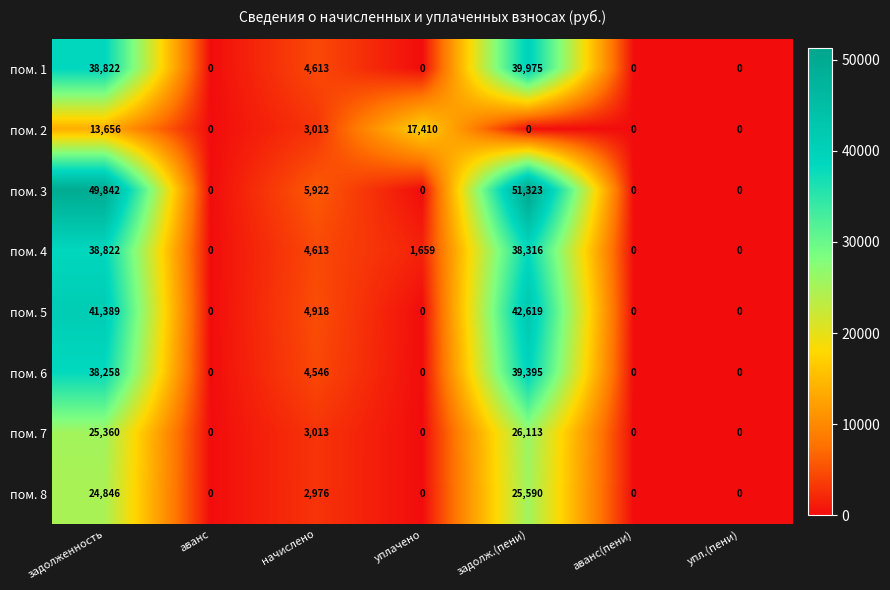

What is the sum of the пом. 2 values at начислено and аванс?

3013